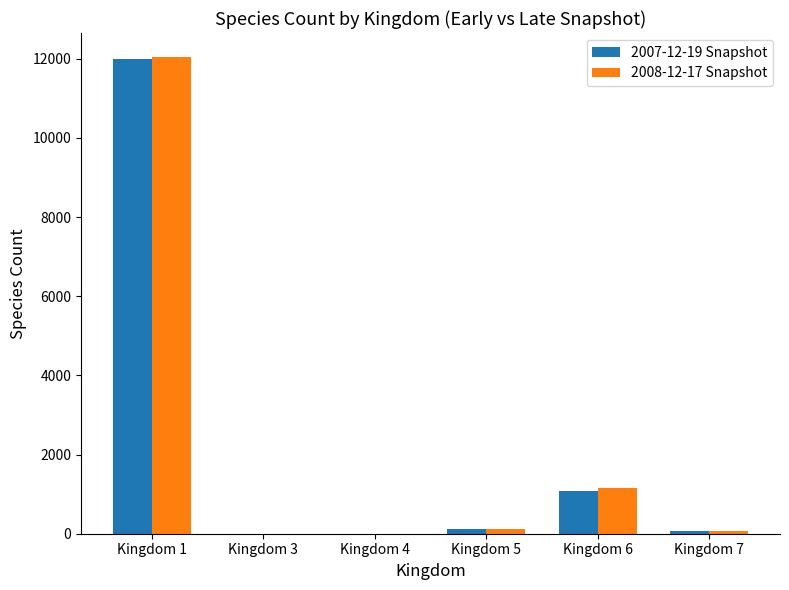

What is the difference between the 2007-12-19 Snapshot values at Kingdom 3 and Kingdom 4?

1